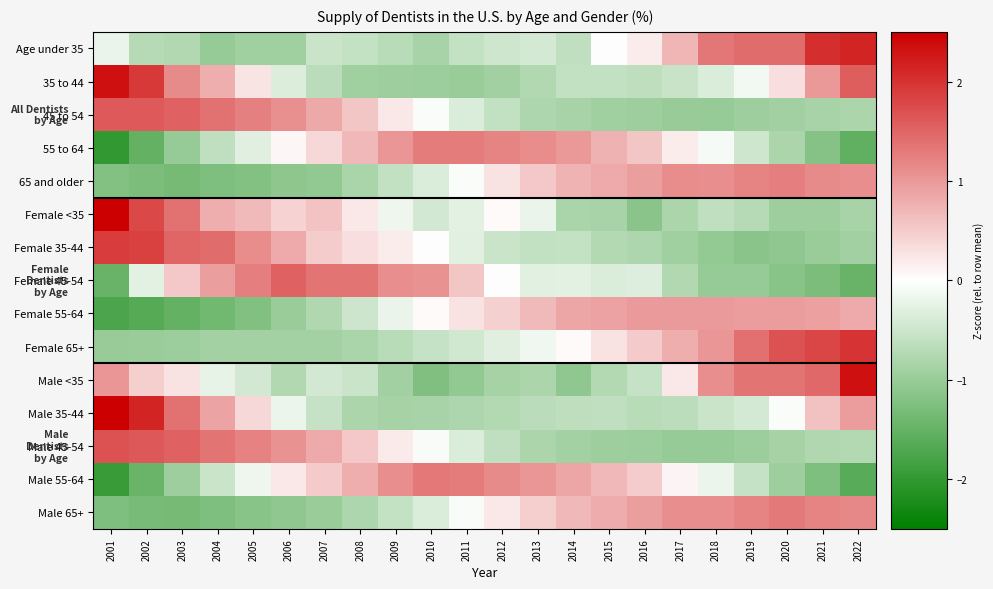

At 2010, list the series in order from largest to smallest.

Male 55-64, 55 to 64, Female 45-54, Female 55-64, Female 35-44, 45 to 54, Male 45-54, Male 65+, 65 and older, Female <35, Female 65+, Male 35-44, Age under 35, 35 to 44, Male <35